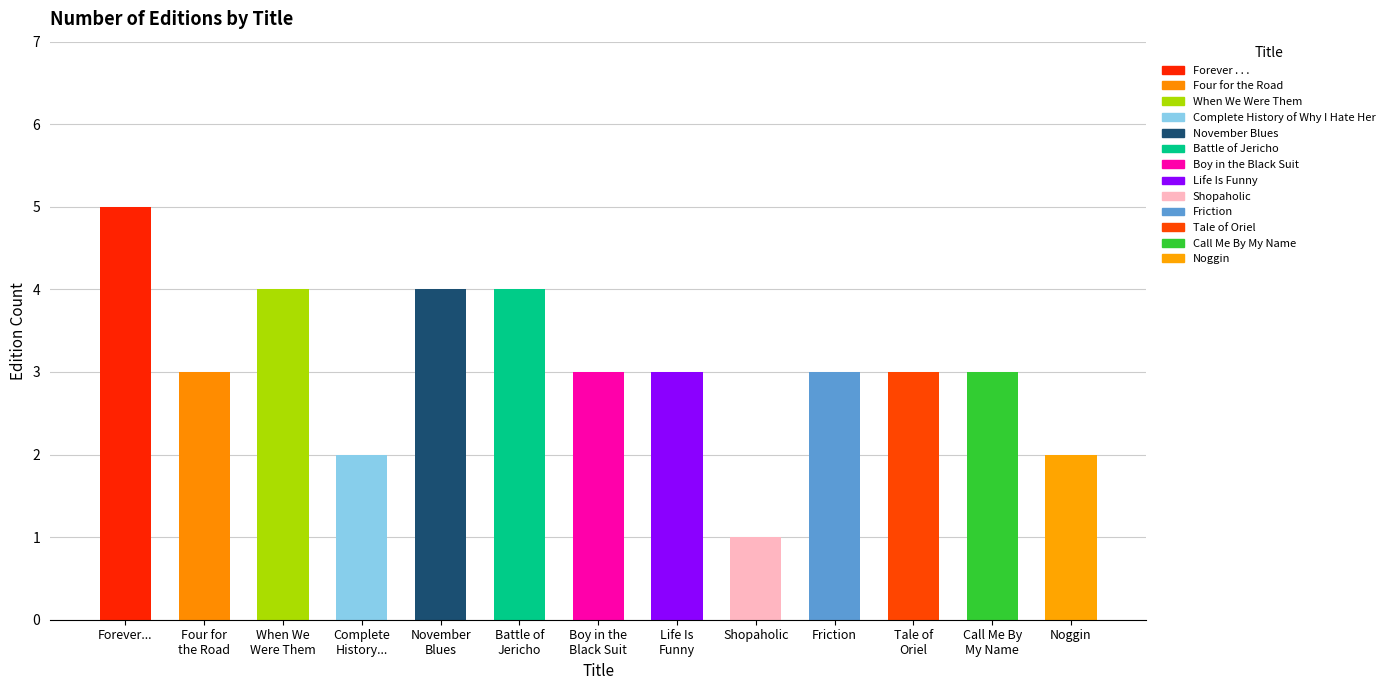

At which category does the chart reach its peak across all series?

Forever...